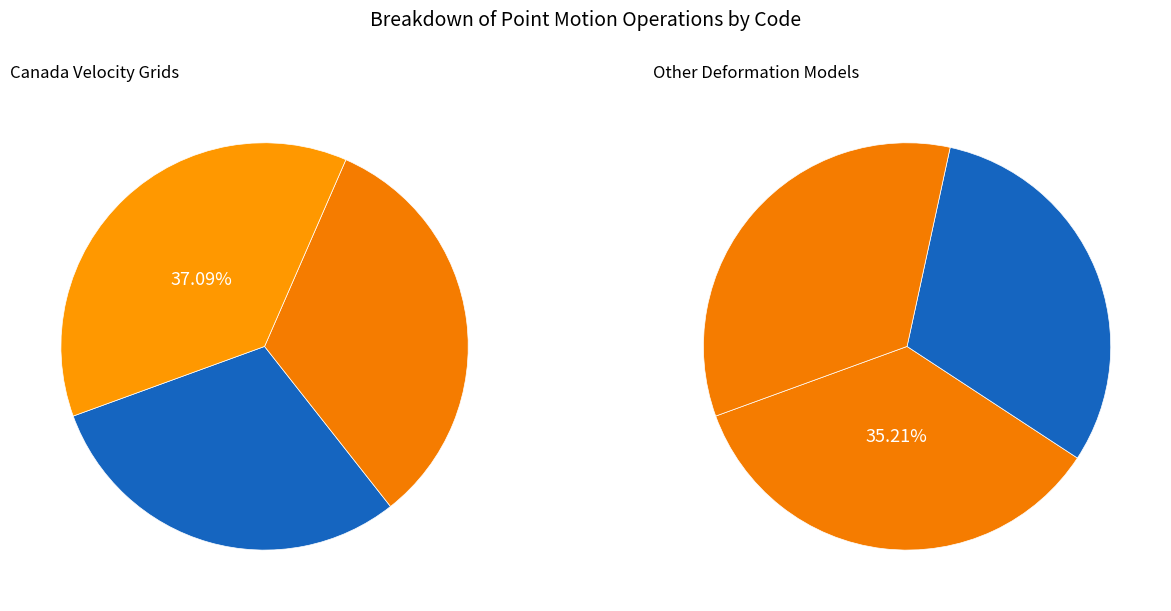

Approximately how many times larger is the value at Canada velocity grid v8 compared to Canada velocity grid v6?

1.2